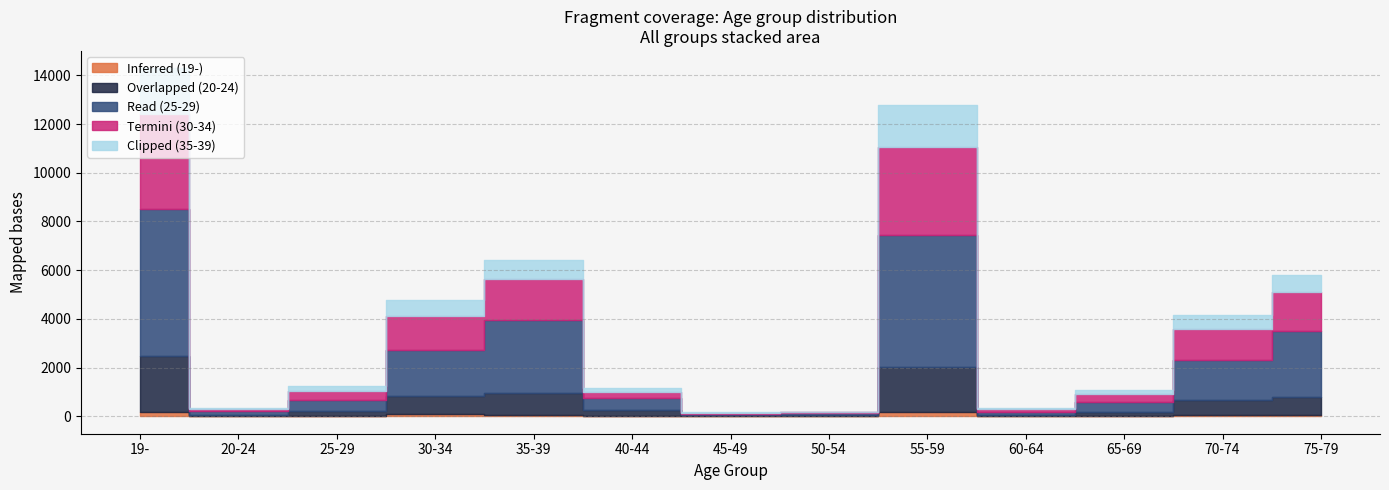

At how many categories does at least one series exceed 6079?

1